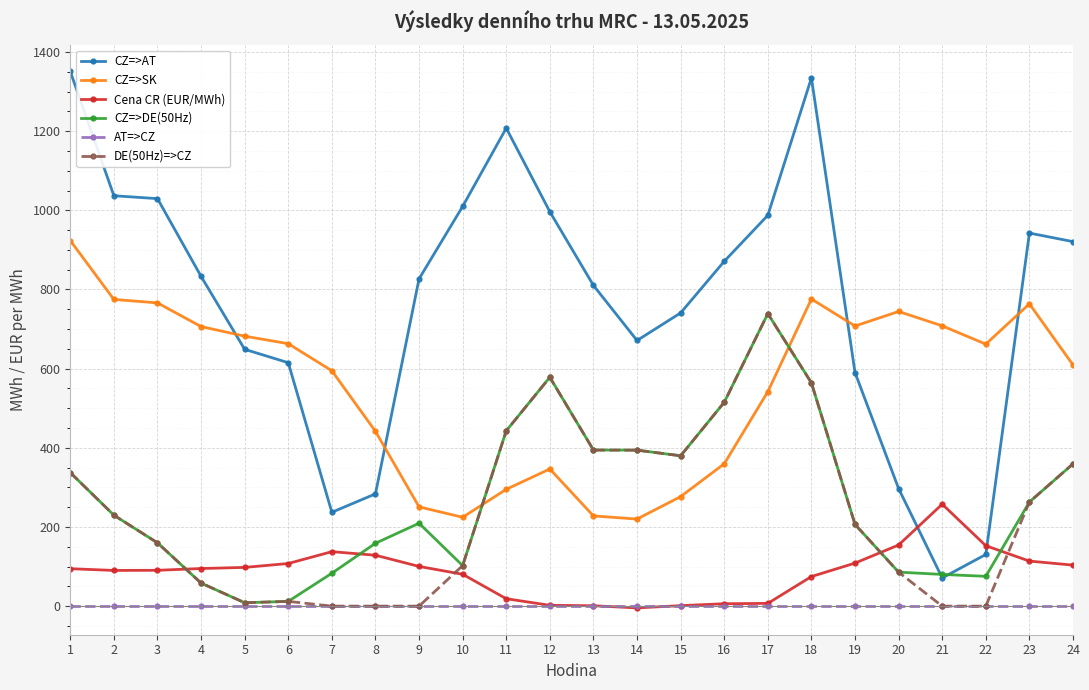

Which series has the largest range (max minus min)?

CZ=>AT